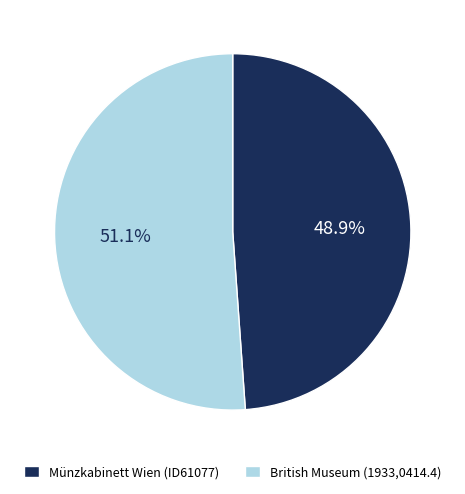

To the nearest percent, what percentage of the pie is Münzkabinett Wien (ID61077)?

49%